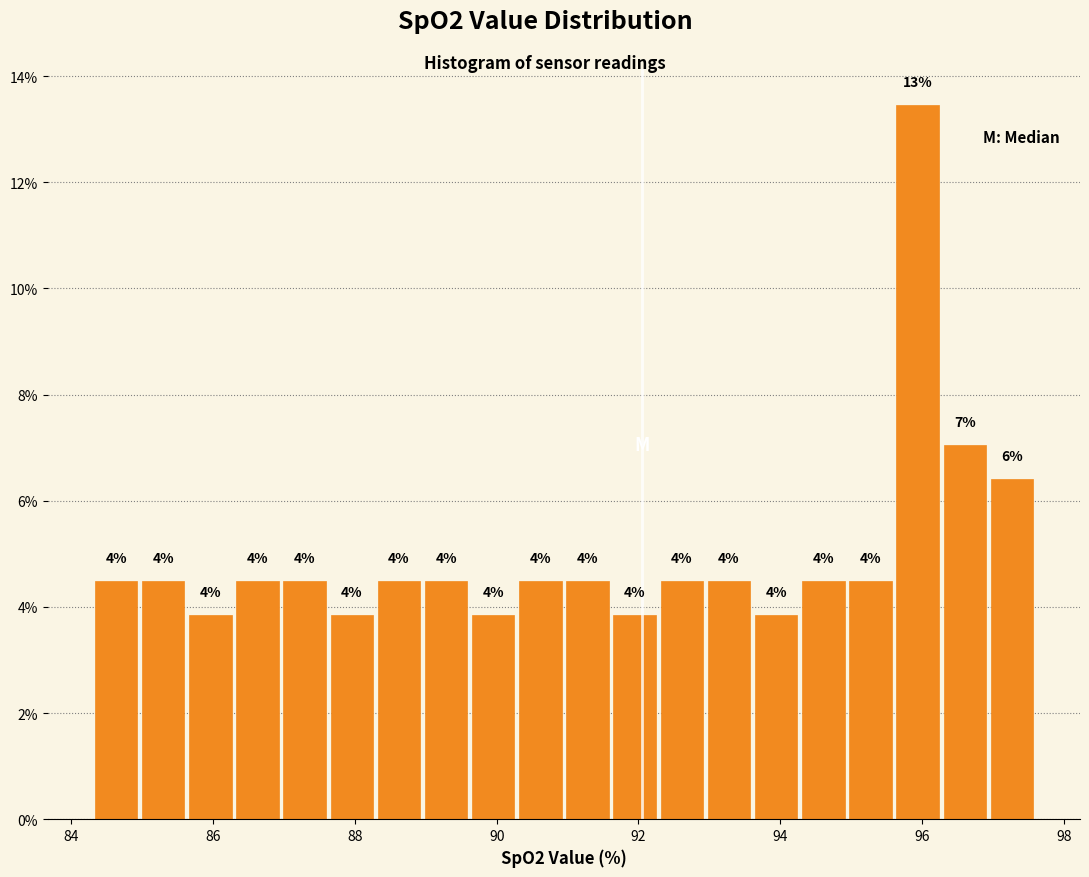

Around what value on the x-axis is the tallest bar? Give the approximate position of its centre, as read against the axis.

96.0